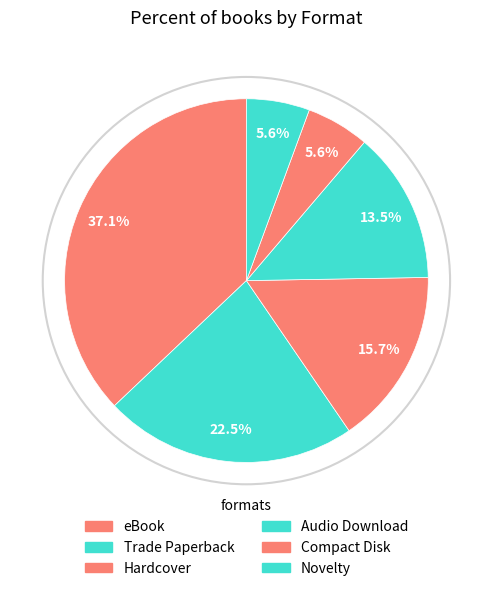

How many slices are in this pie chart?

6